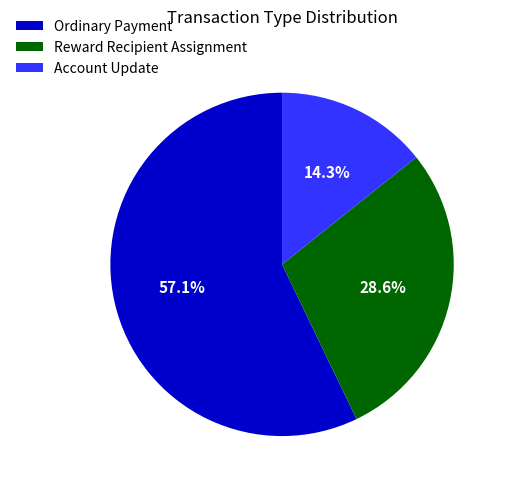

Is it true that Account Update is 14% of the pie?

True